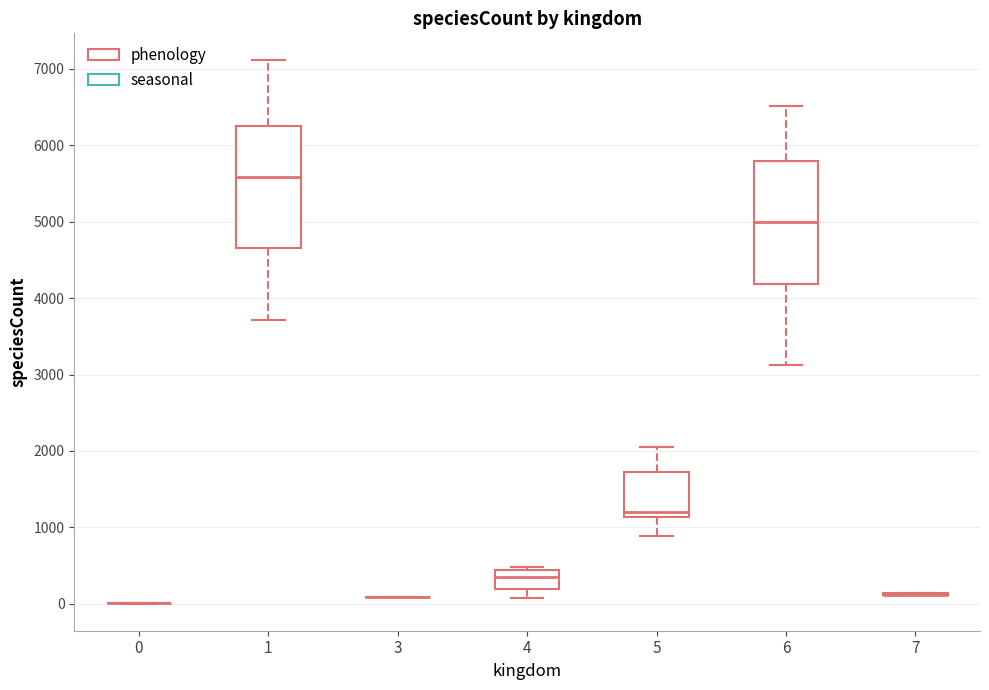

Reading left to right, read every box against the y-axis: the position of its median line, the range the box covers, and the ends of its whiskers. The values are not printed on the chart, so give them approximately, as read against the axis.

0: box collapsed to a line at 0, whiskers 0 to 0
1: median 5600, box 4700 to 6300, whiskers 3700 to 7100
3: box collapsed to a line at 100, whiskers 100 to 100
4: median 400 (inside the box), box 200 to 400, whiskers 100 to 500
5: median 1200, box 1100 to 1700, whiskers 900 to 2100
6: median 5000, box 4200 to 5800, whiskers 3100 to 6500
7: box collapsed to a line at 100, whiskers 100 to 100